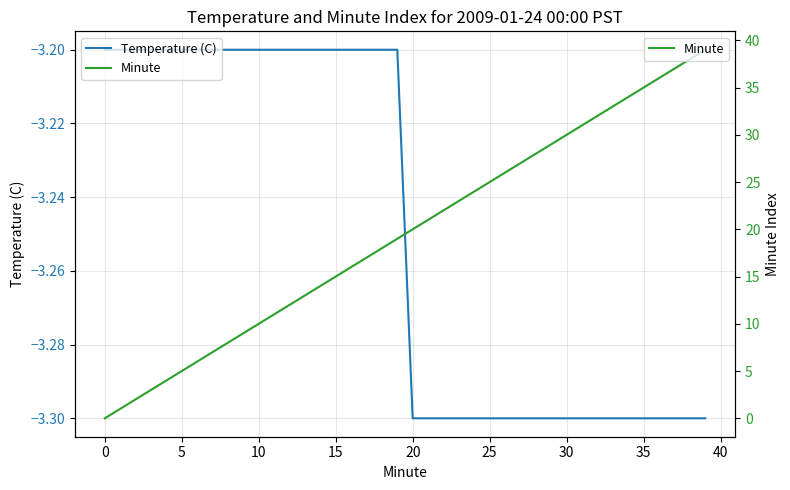

What are all the series names shown in the legend?

Temperature (C), Minute